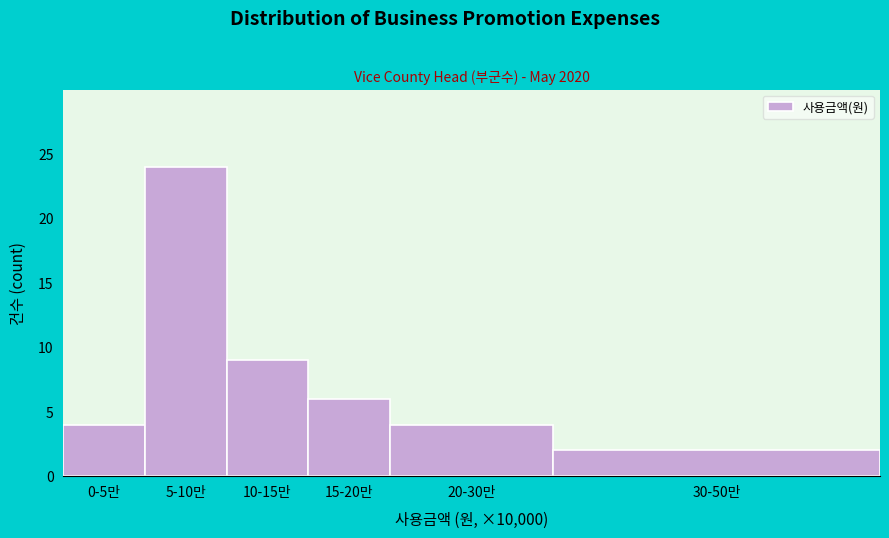

Reading left to right, transcribe all the data shown in this chart.

0-5만=4	5-10만=24	10-15만=9	15-20만=6	20-30만=4	30-50만=2